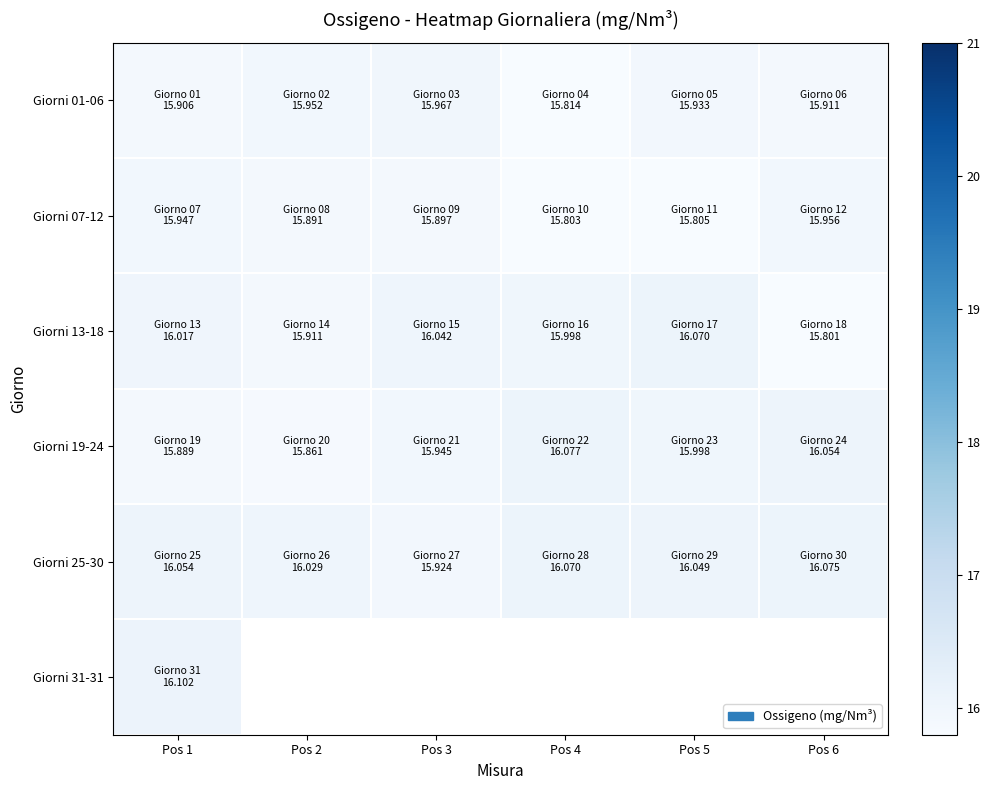

Which series changed the most between Pos 1 and Pos 6?

Giorni 13-18